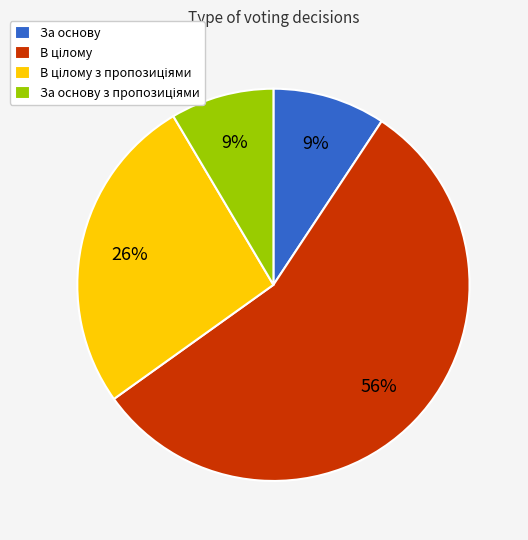

To the nearest percent, what is the average slice percentage?

25%